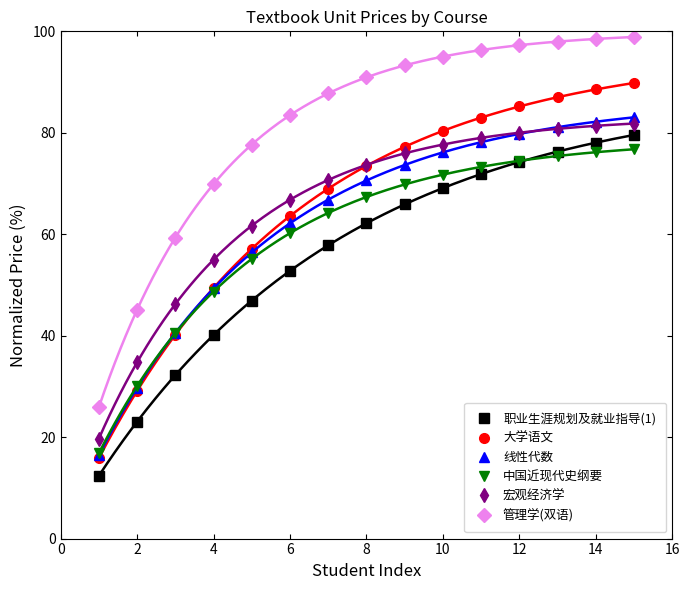

True or false: 管理学(双语) has more than 1 interior local peaks.

False